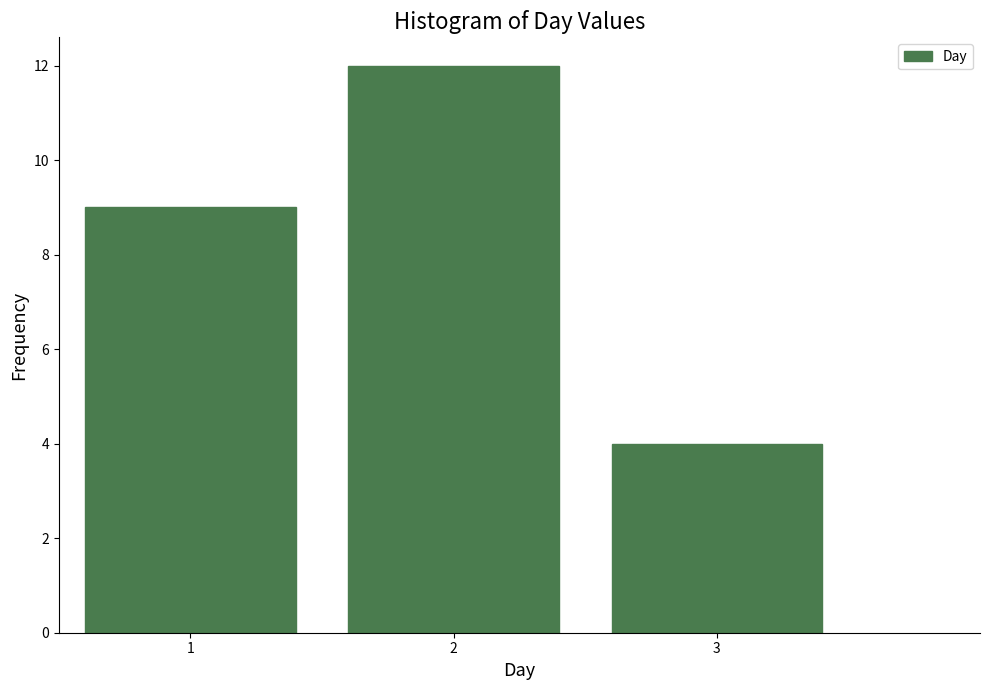

Reading right to left, transcribe all the data shown in this chart.

4	12	9